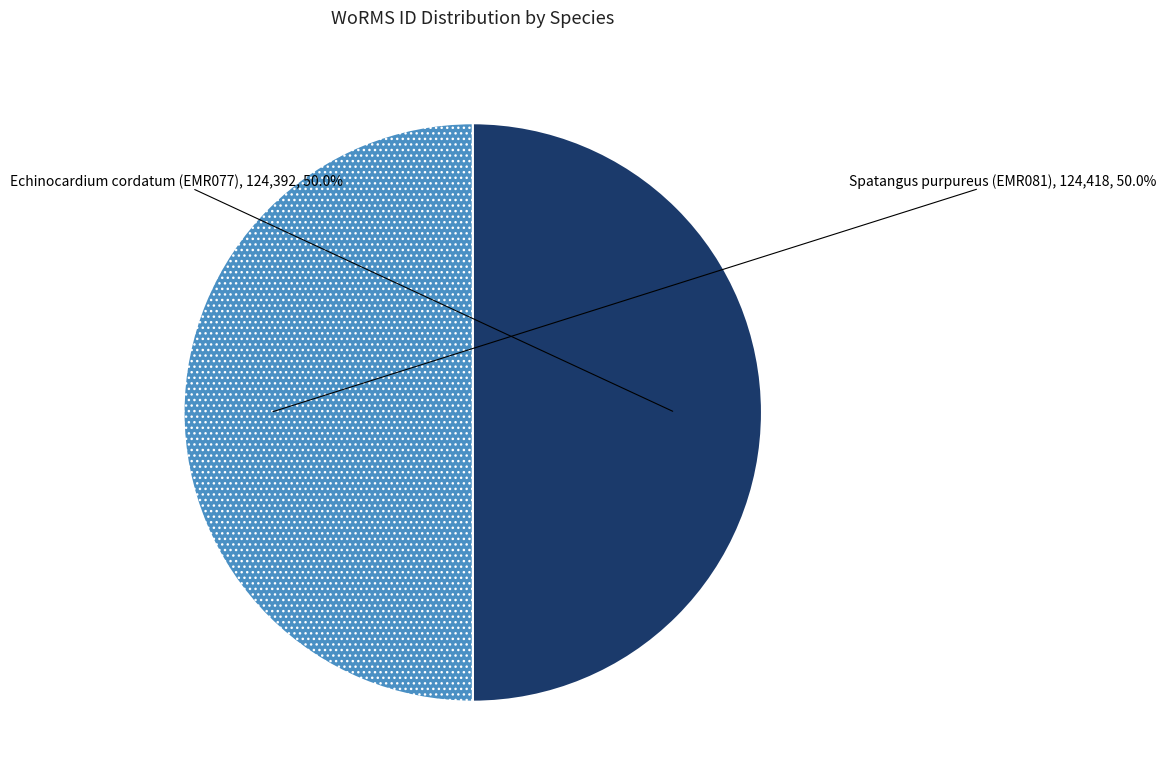

Is it true that Echinocardium cordatum is 50% of the pie?

True